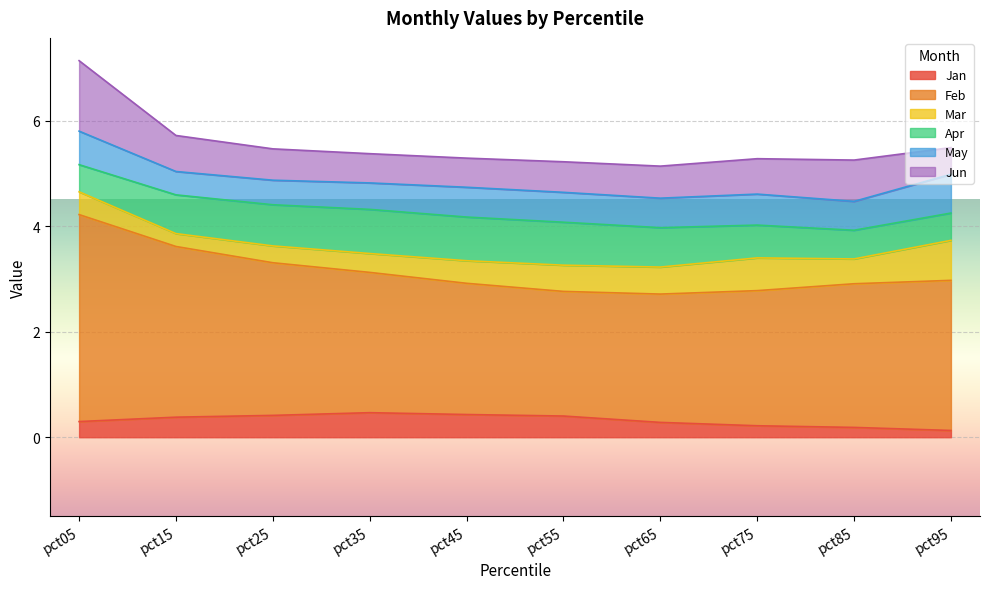

True or false: Feb and Apr intersect in this chart.

False